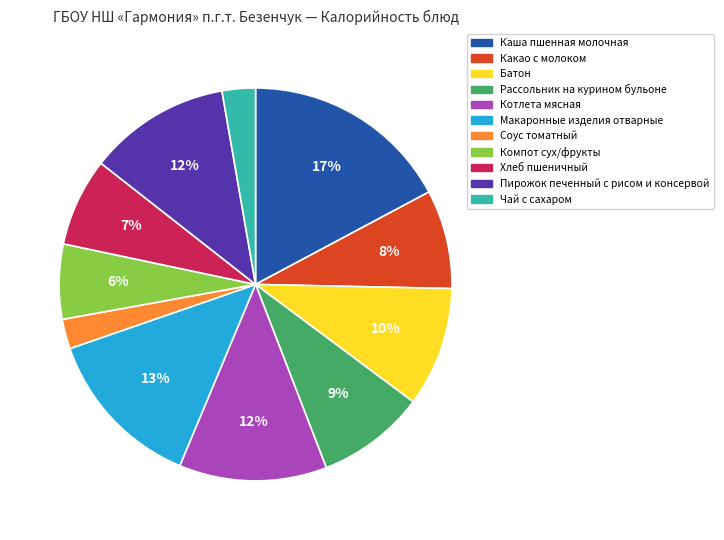

To the nearest percent, what portion does Компот сух/фрукты represent?

6%